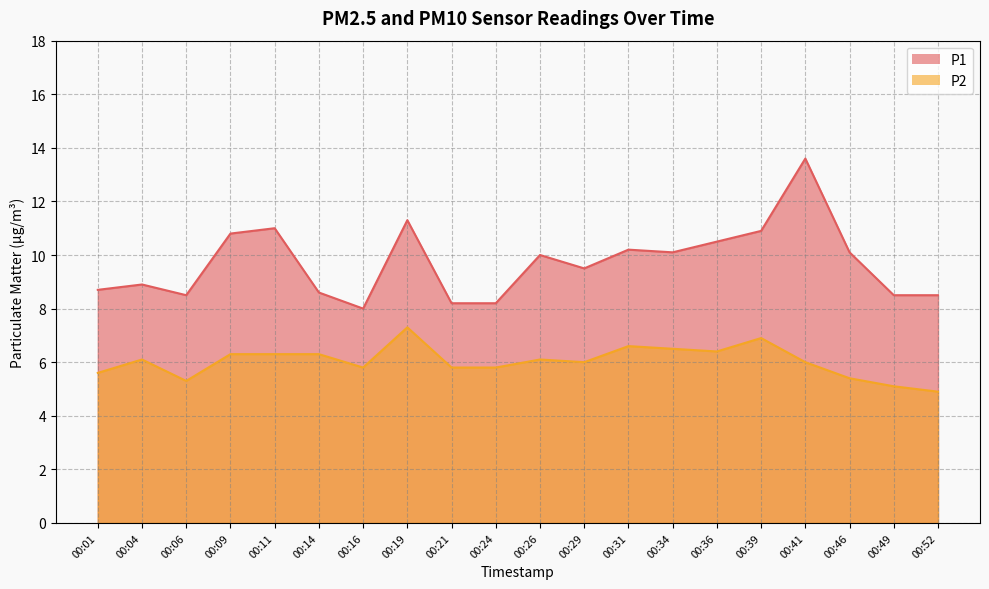

Where does the P1 series first go above 10?

00:09